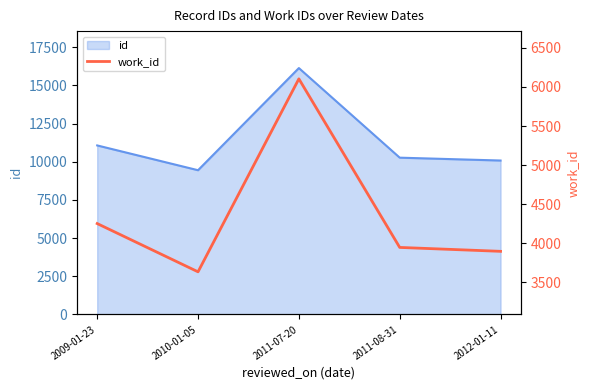

Which label corresponds to the largest value in the chart?

2011-07-20